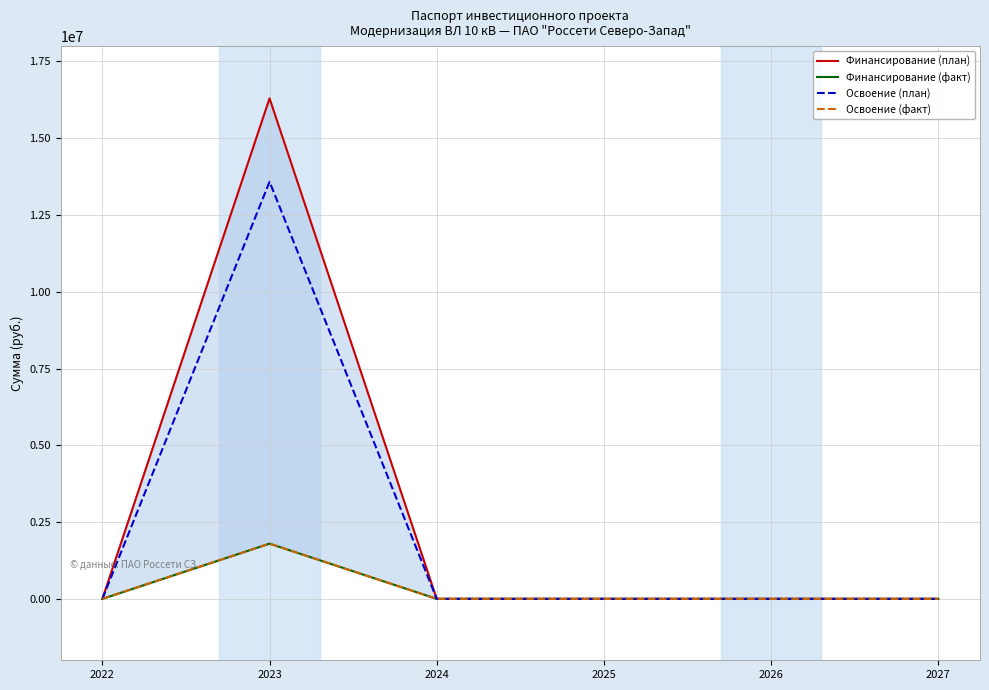

What is the difference between the maximum and second lowest values in the Освоение (план) series?

13582968